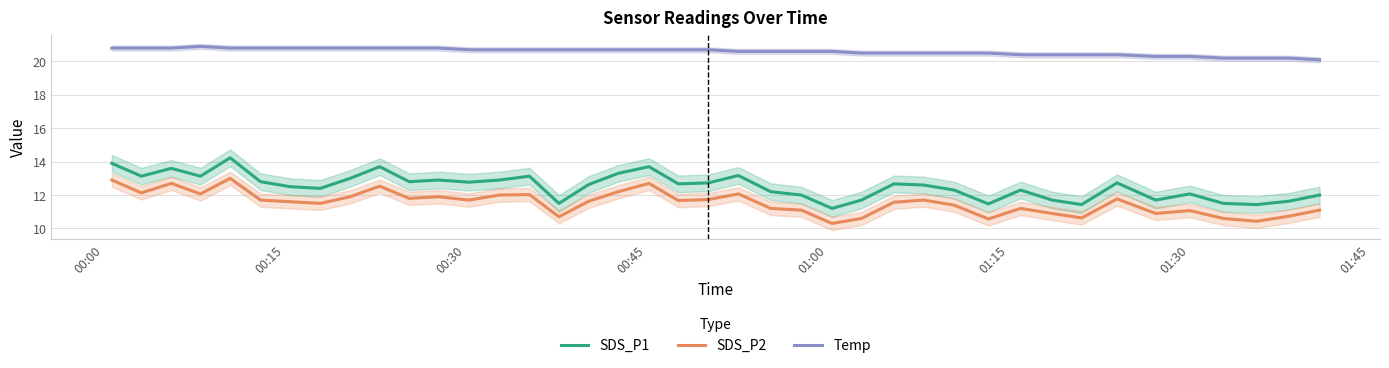

What is the maximum value for Temp?

20.9